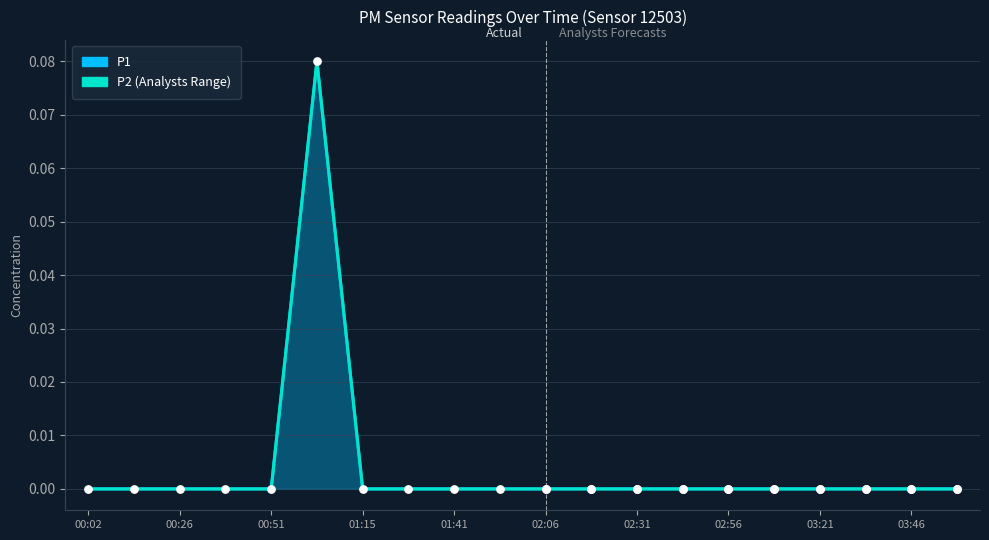

Which series has the largest Y range (max minus min)?

P1